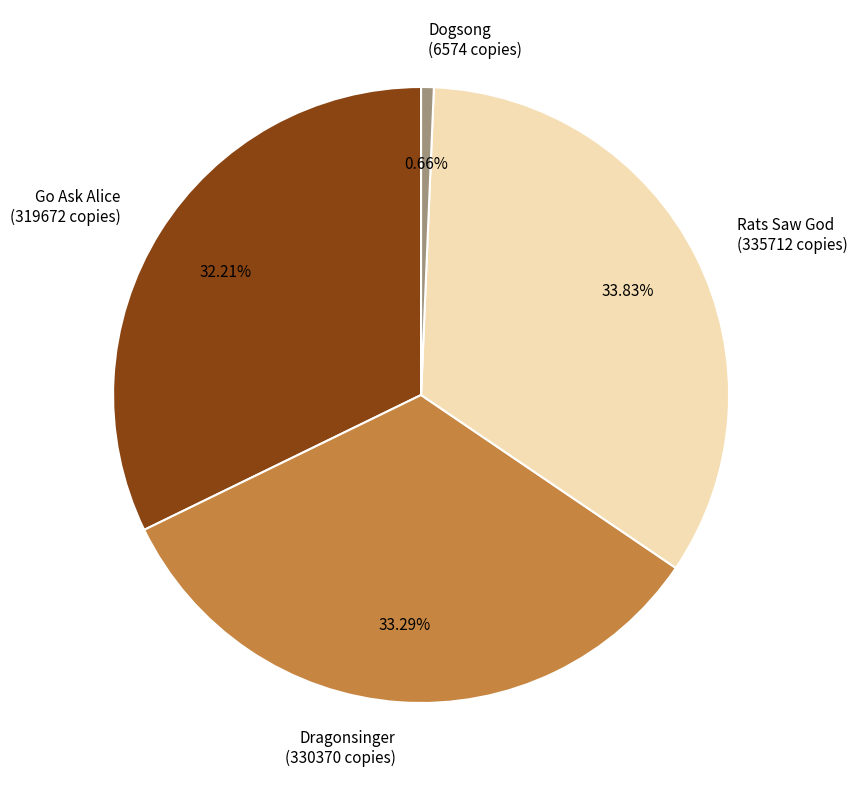

To the nearest percent, what is the difference between the Rats Saw God and Go Ask Alice slice percentages?

2%